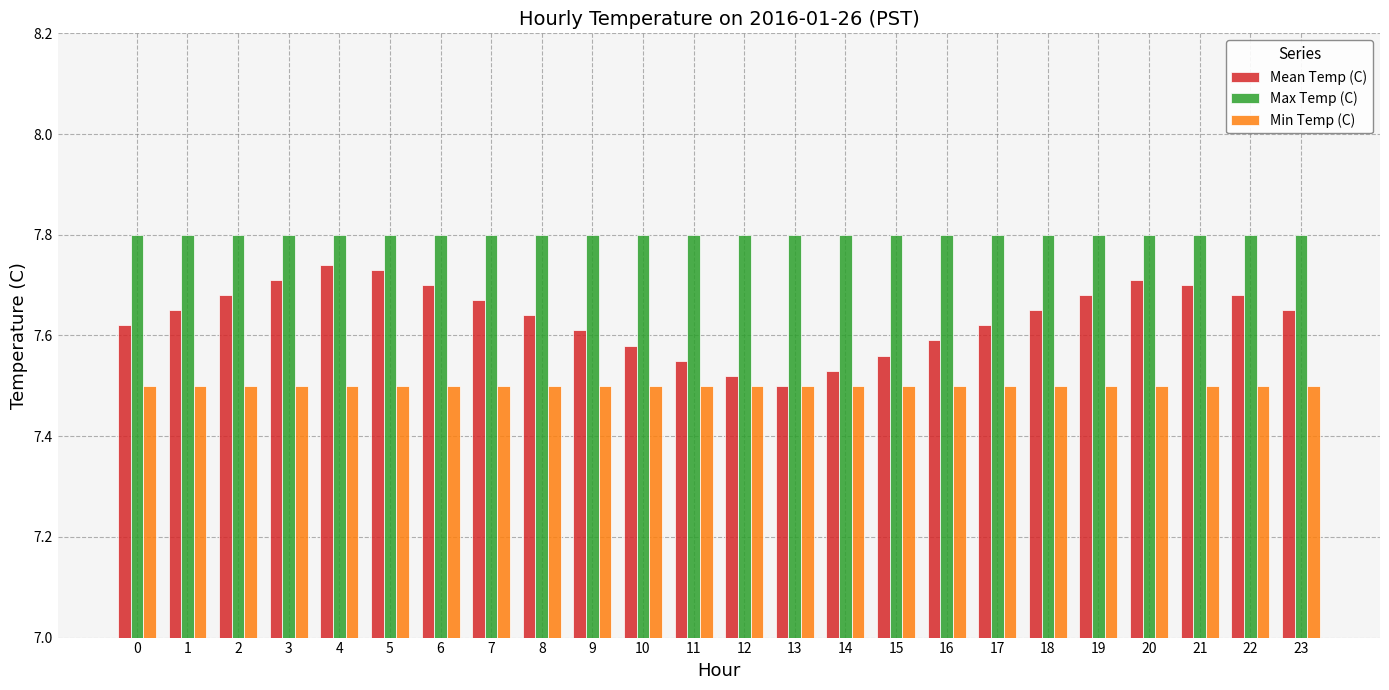

Rank the series by their average value, from highest to lowest.

Max Temp (C), Mean Temp (C), Min Temp (C)